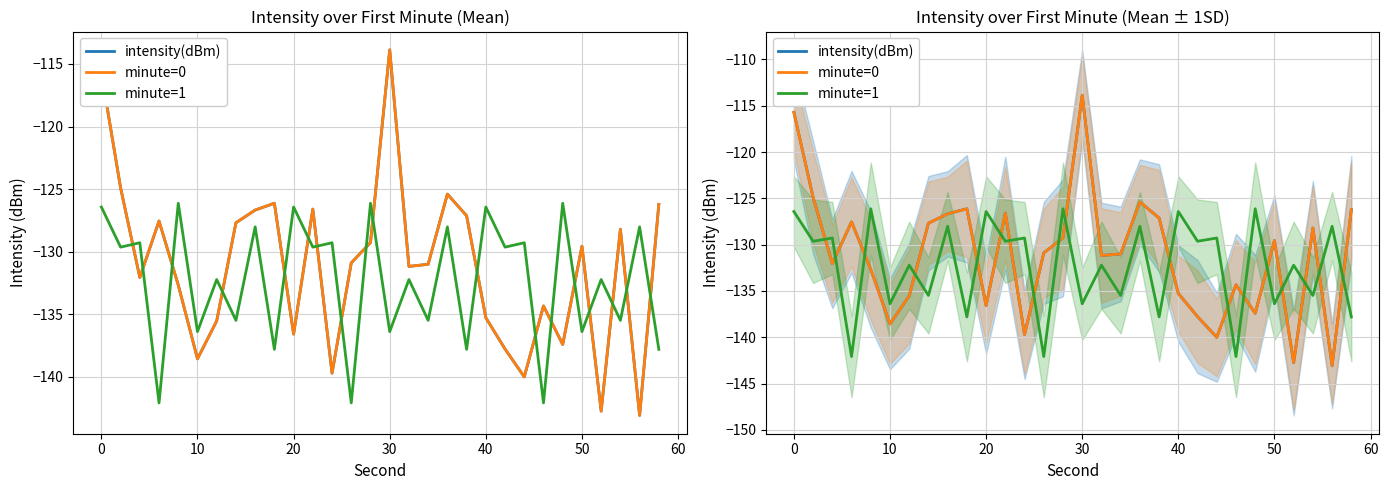

True or false: minute=1 has a value of -207.7 at 0.

False